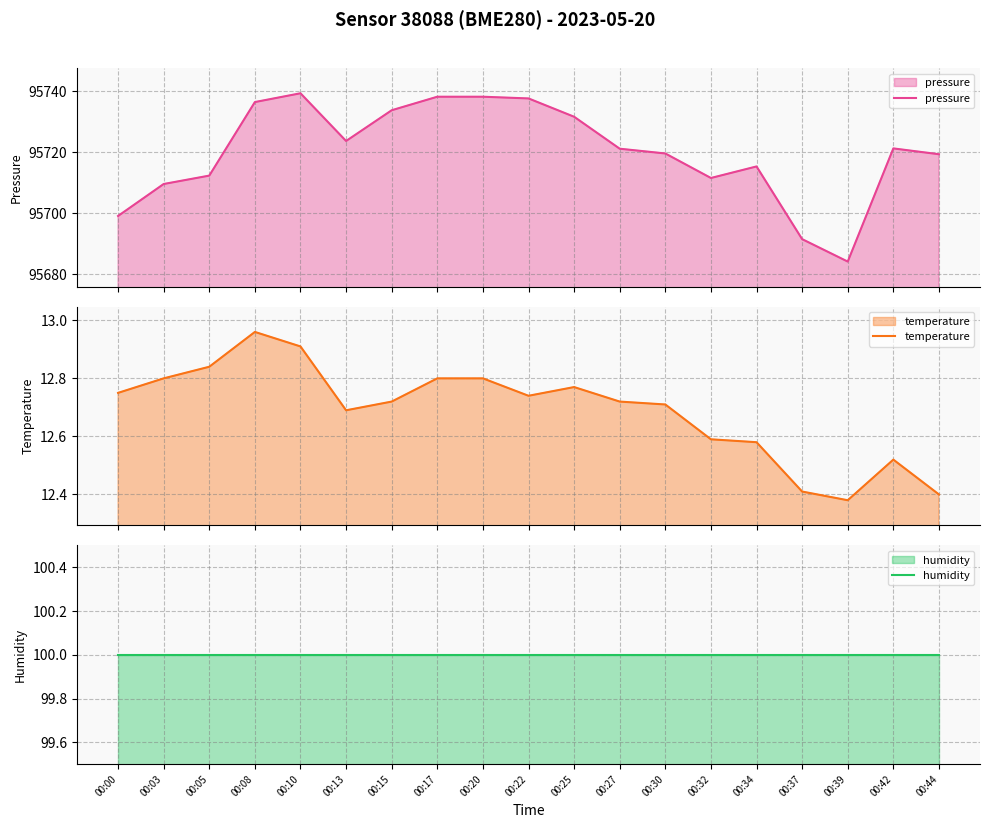

What are all the series names shown in the legend?

pressure, temperature, humidity